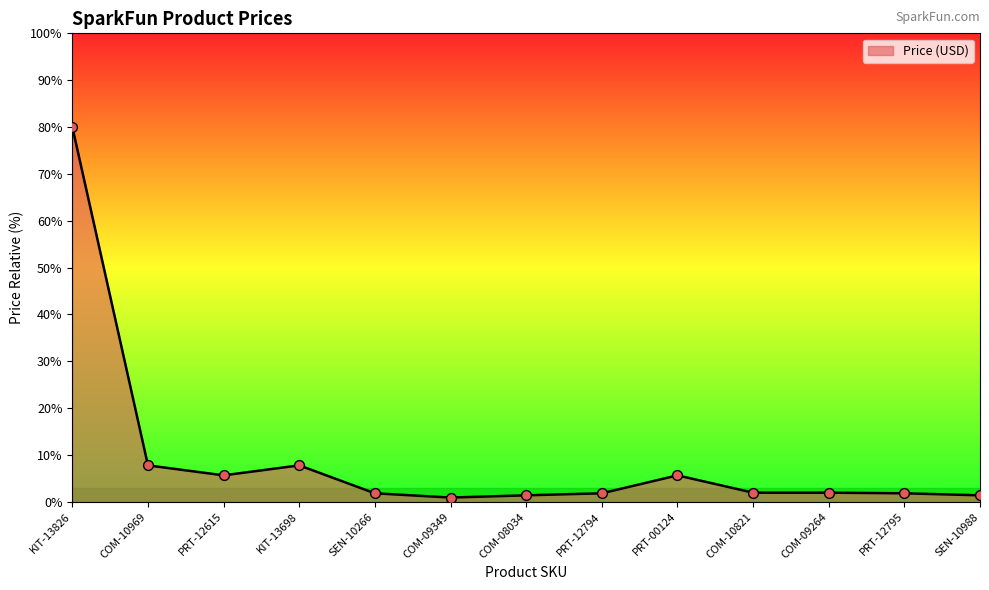

Between PRT-12615 and SEN-10266, which is larger?

PRT-12615